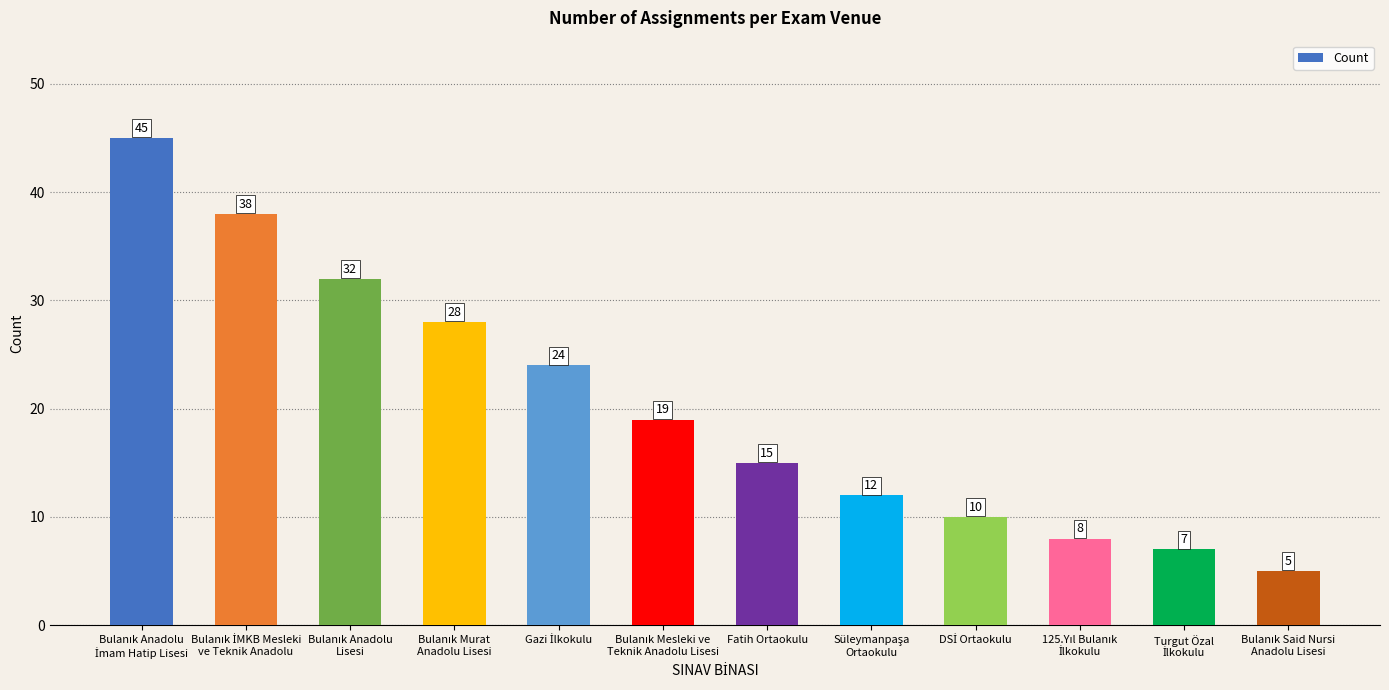

What is the maximum value shown in the chart?

45